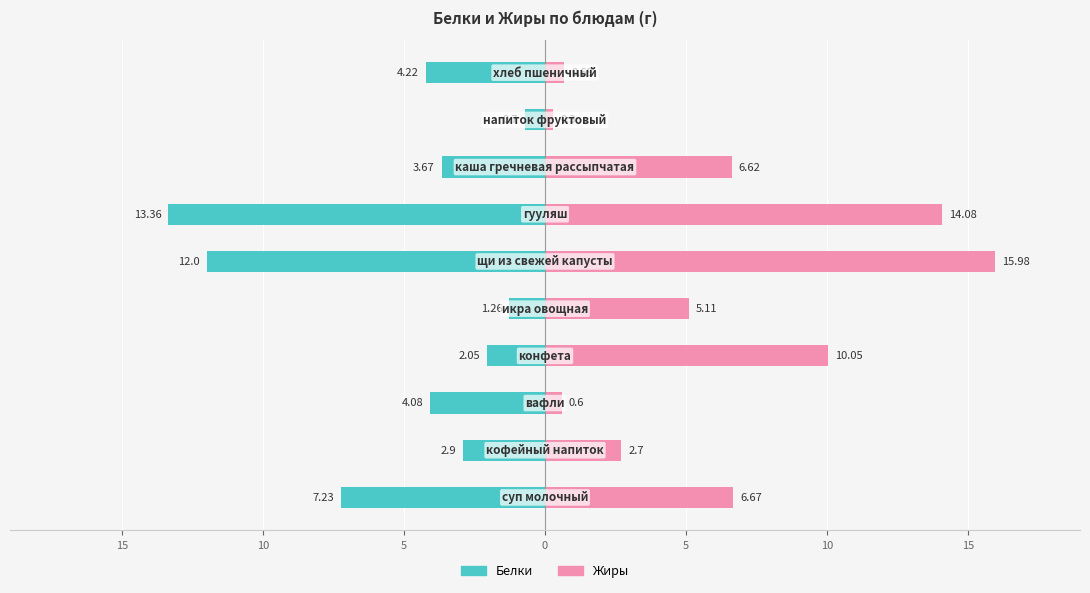

Which series has the widest spread of values?

Жиры